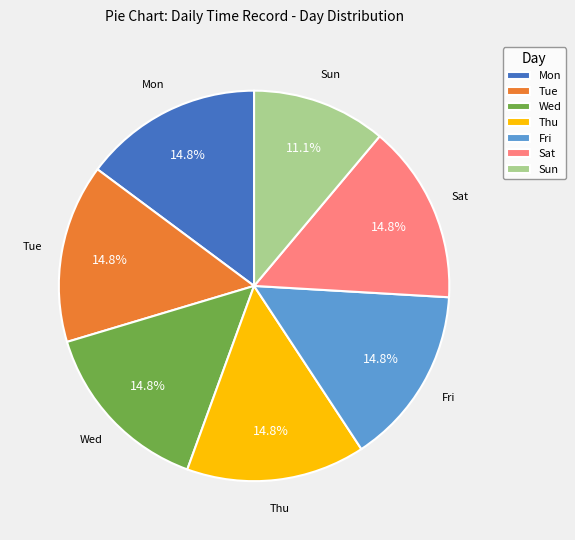

What is the ratio of the value at Wed to the value at Fri?

1.0